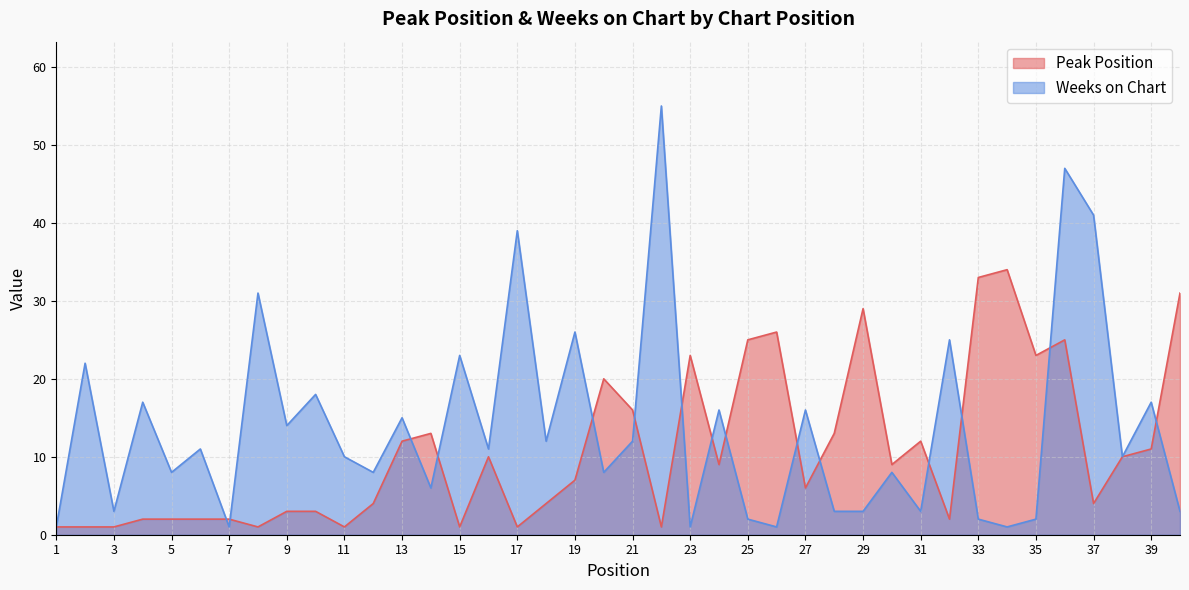

Where does the Peak Position series first go above 9?

13